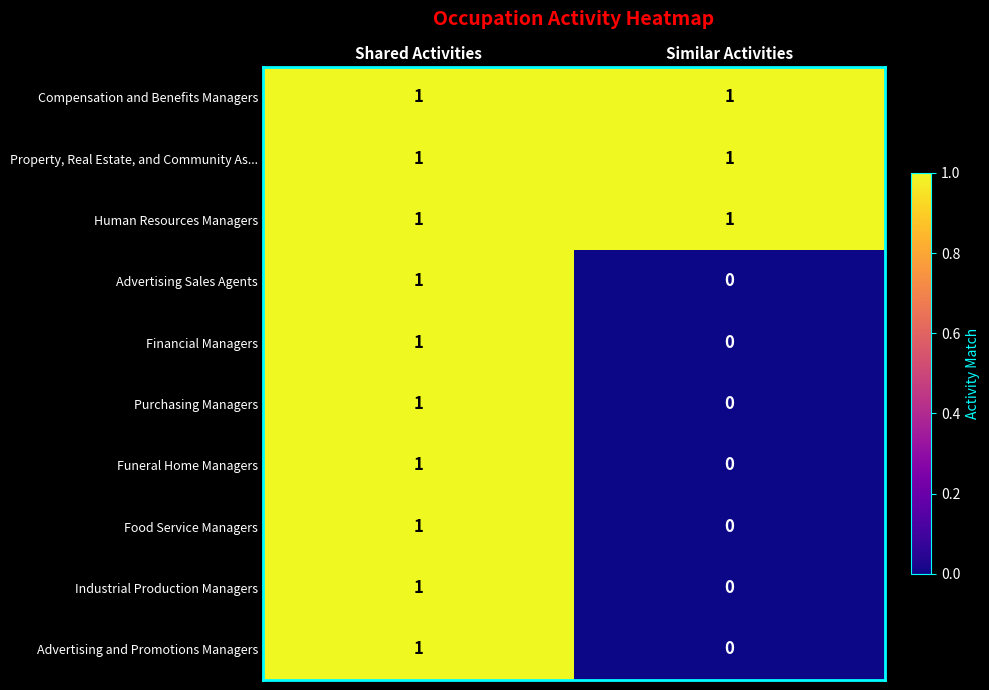

Where is Food Service Managers nearest to the value 0?

Similar Activities